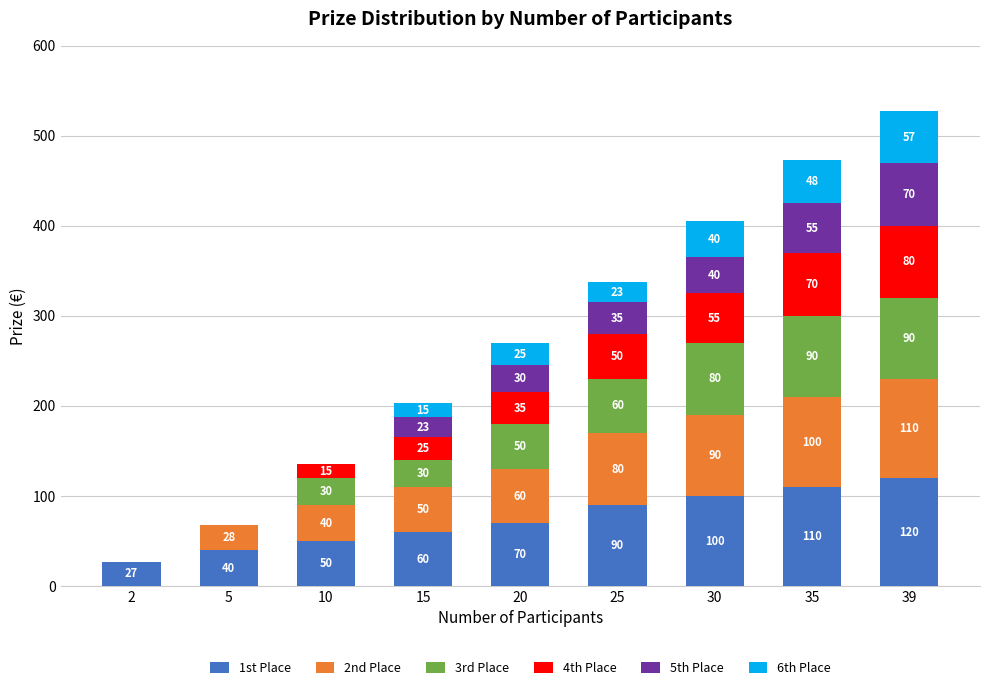

What is the total value across all series at 15?

203